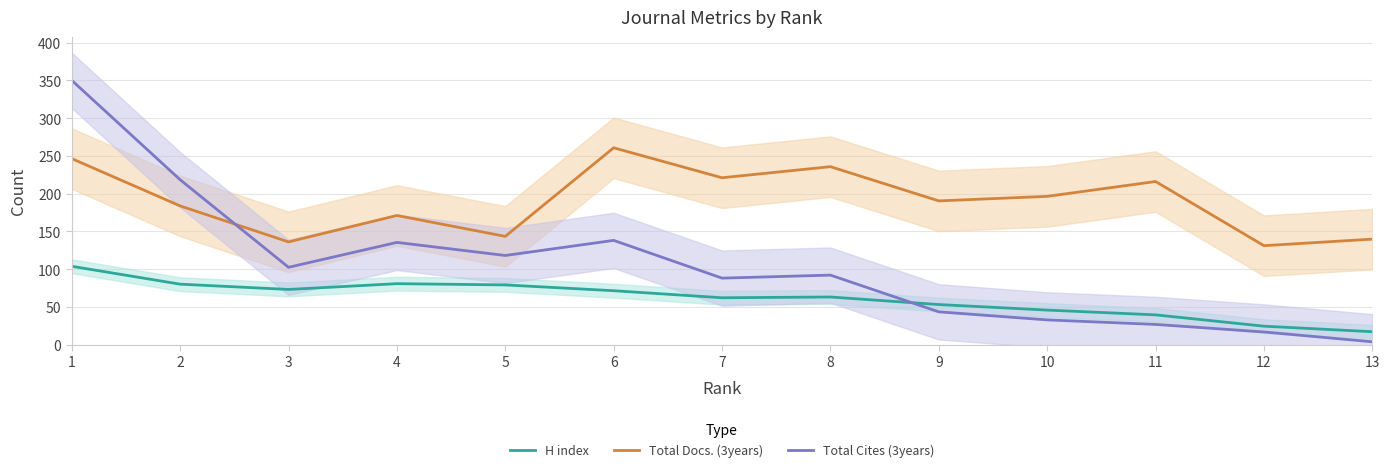

What is the sum of all Total Docs. (3years) values?

2471.0